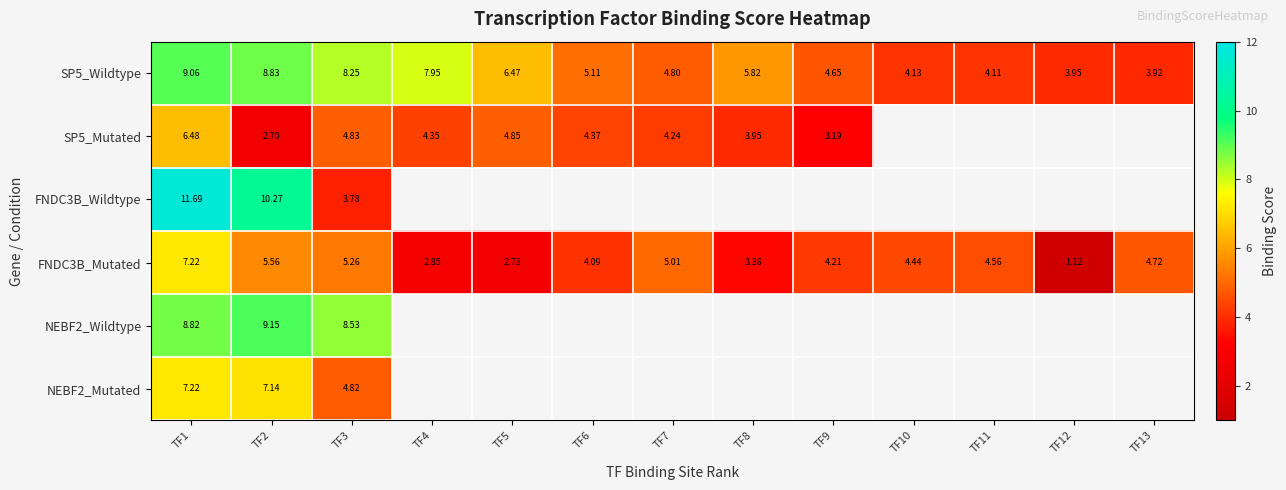

Is the value of NEBF2_Wildtype at TF9 greater than the value of SP5_Mutated at TF9?

No